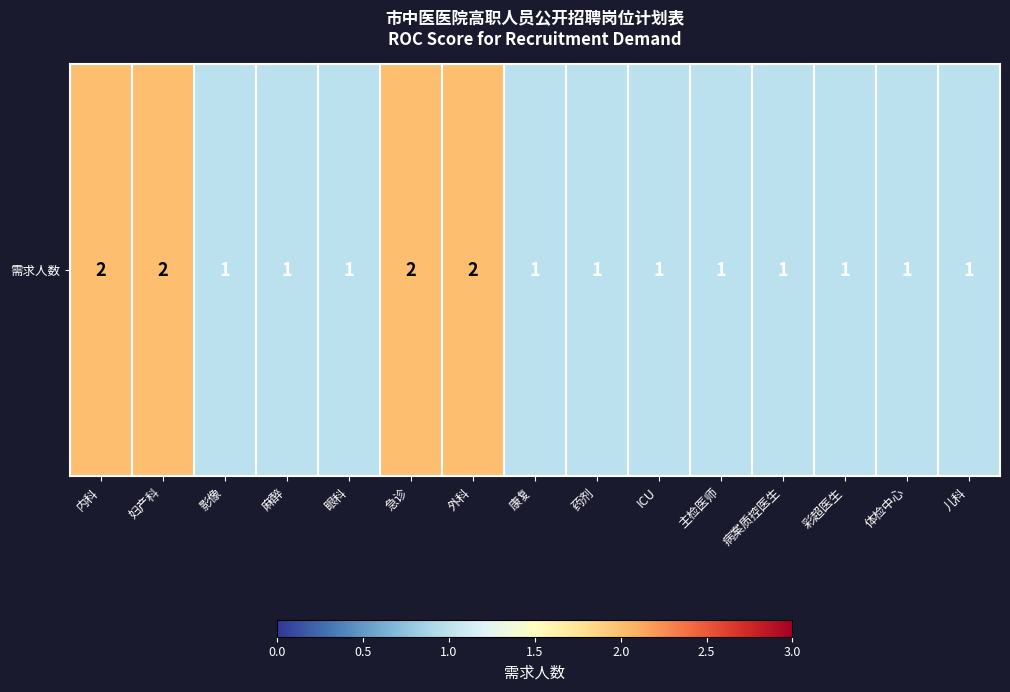

Reading left to right, what are all the values shown in this chart?

内科=2	妇产科=2	影像=1	麻醉=1	眼科=1	急诊=2	外科=2	康复=1	药剂=1	ICU=1	主检医师=1	病案质控医生=1	彩超医生=1	体检中心=1	儿科=1